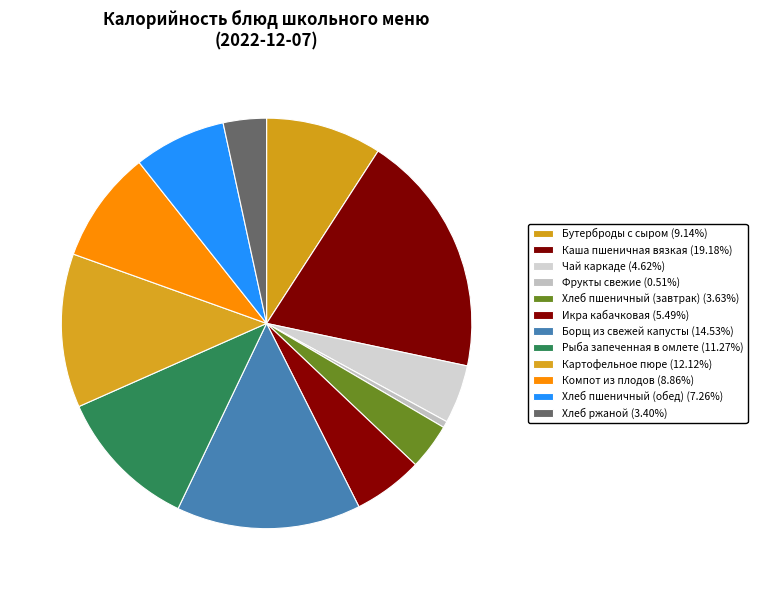

Approximately how many times larger is the value at Чай каркаде compared to Компот из плодов?

0.5